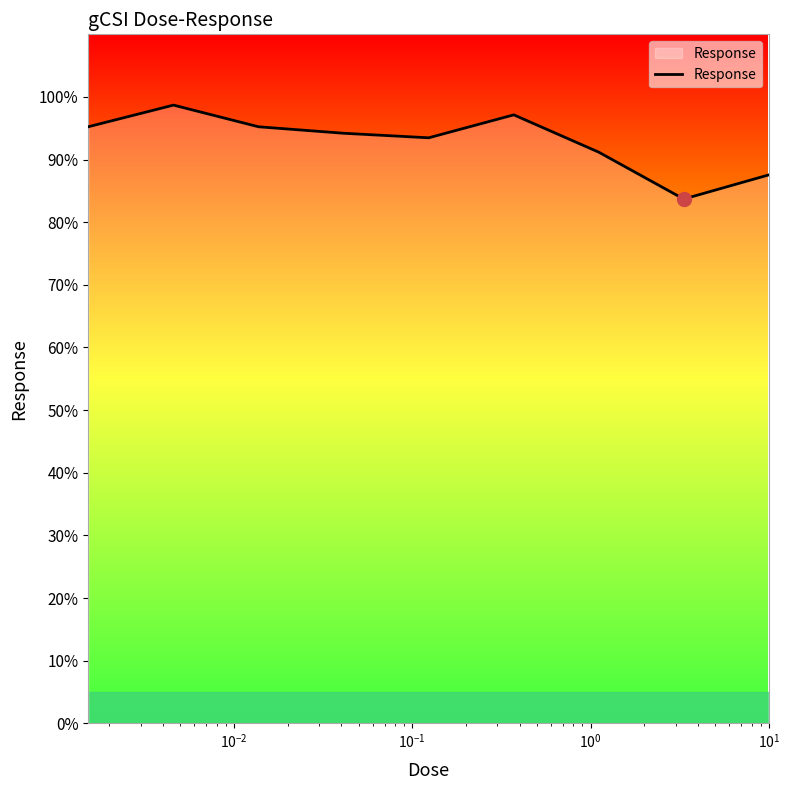

What is the greatest value displayed?

98.7